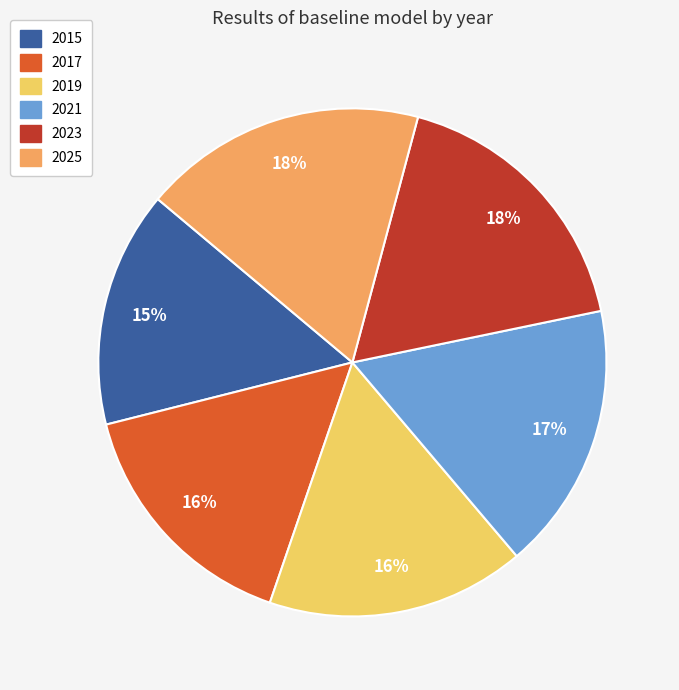

Count the number of slices in the pie.

6